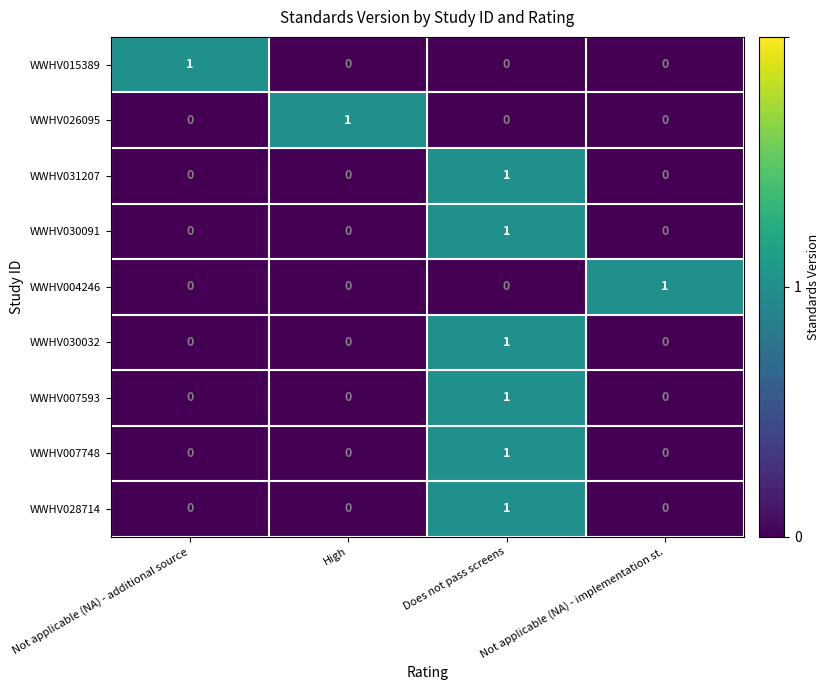

At how many categories does at least one series exceed 0?

4